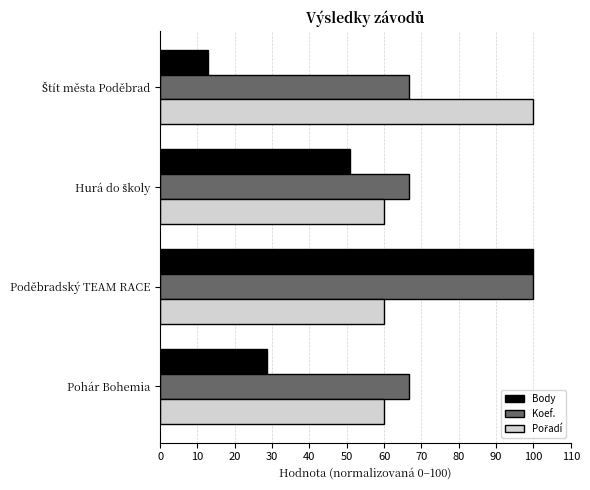

Which series has the largest range (max minus min)?

Body